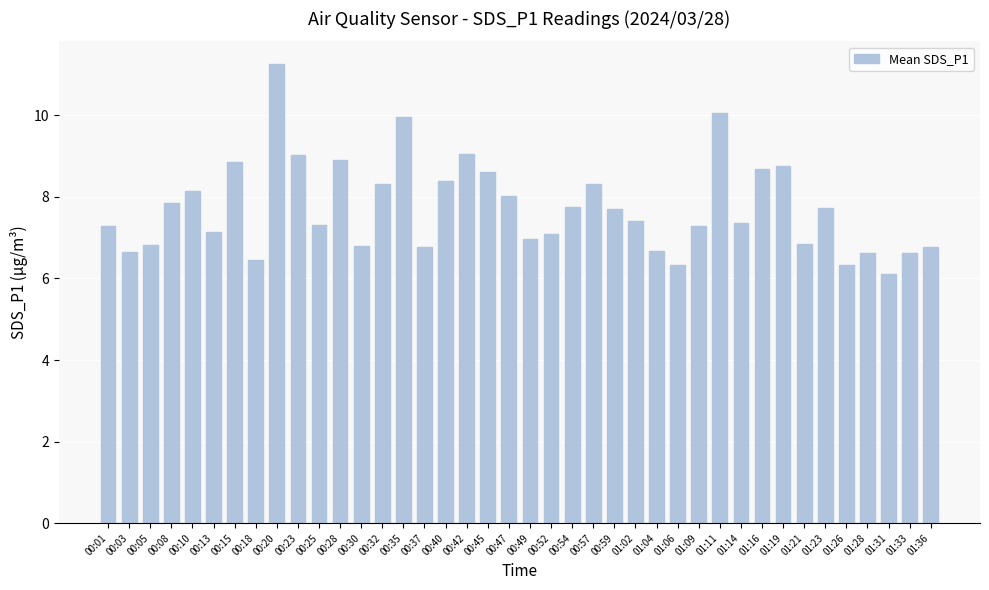

What is the sum of all values?

309.0